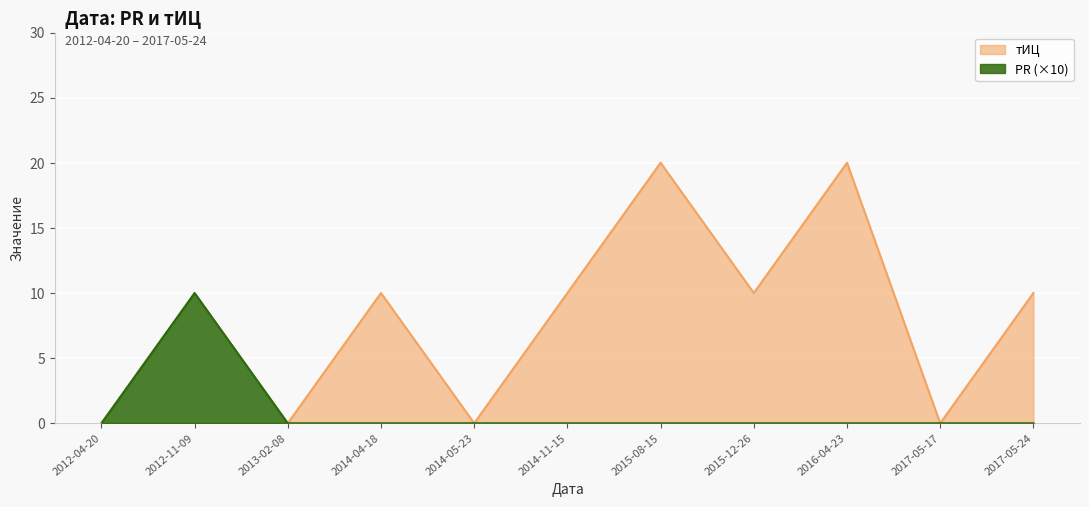

Reading right to left, list all the values displayed in this chart.

тИЦ: 2017-05-24=10	2017-05-17=0	2016-04-23=20	2015-12-26=10	2015-08-15=20	2014-11-15=10	2014-05-23=0	2014-04-18=10	2013-02-08=0	2012-11-09=0	2012-04-20=0
PR: 2017-05-24=0	2017-05-17=0	2016-04-23=0	2015-12-26=0	2015-08-15=0	2014-11-15=0	2014-05-23=0	2014-04-18=0	2013-02-08=0	2012-11-09=10	2012-04-20=0